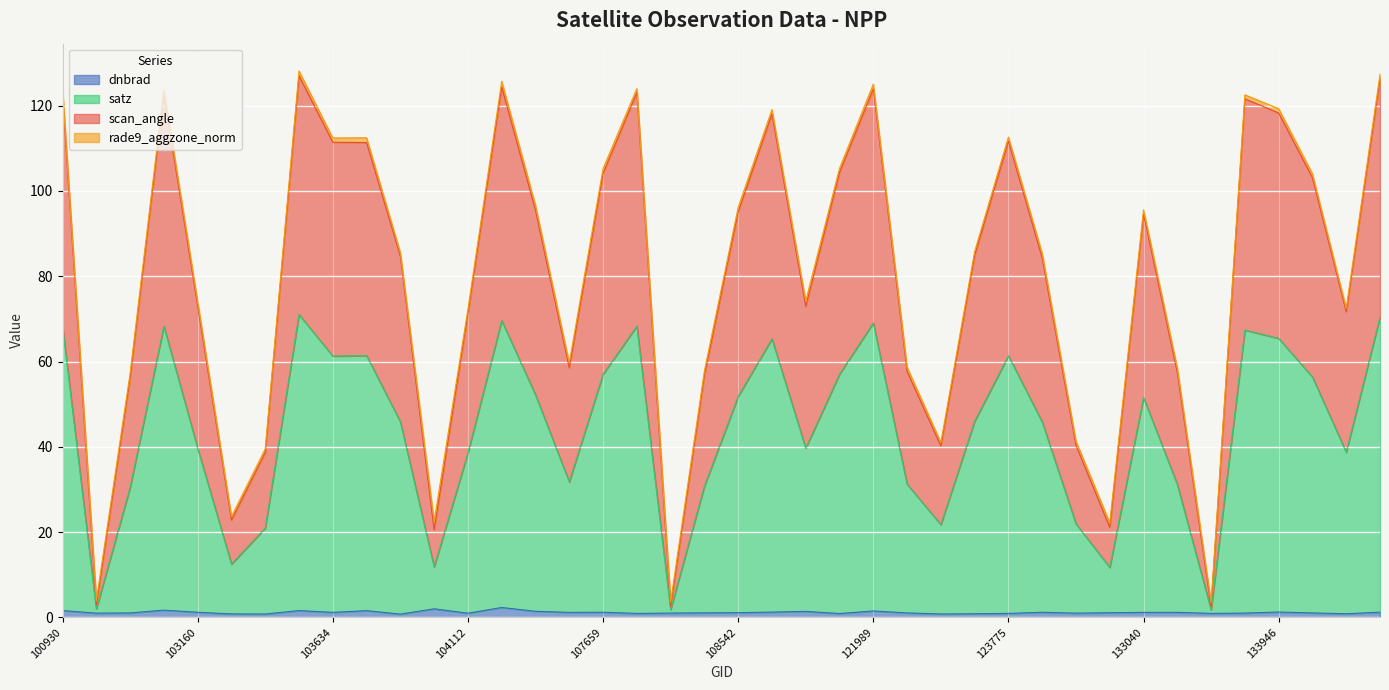

What are all the series names shown in the legend?

dnbrad, satz, scan_angle, rade9_aggzone_norm